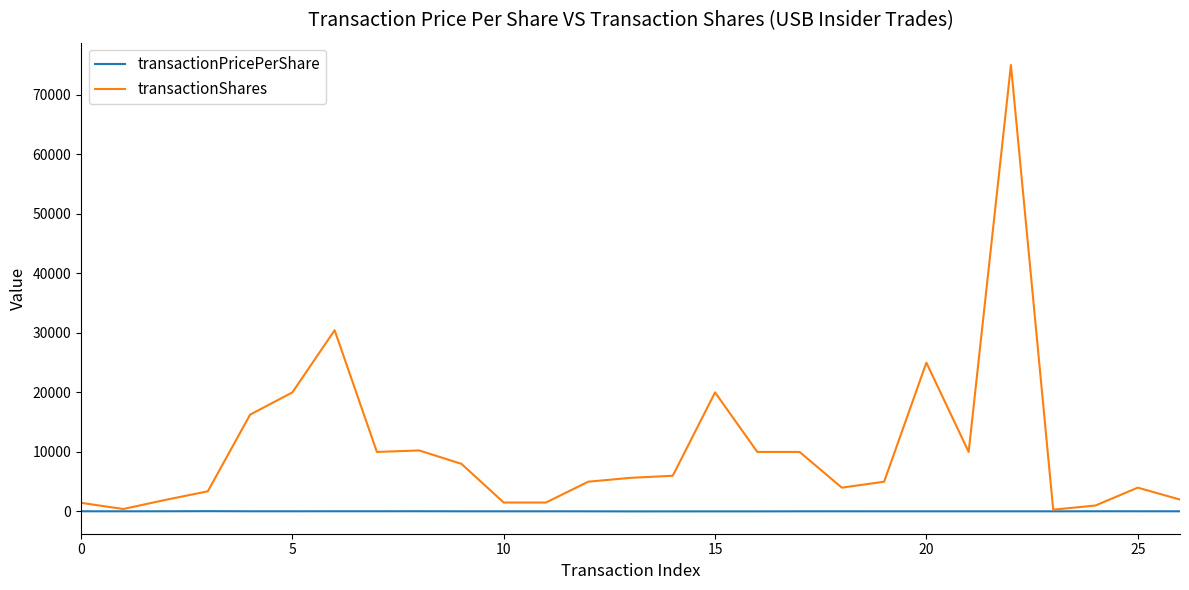

What is the smallest value displayed?

11.1